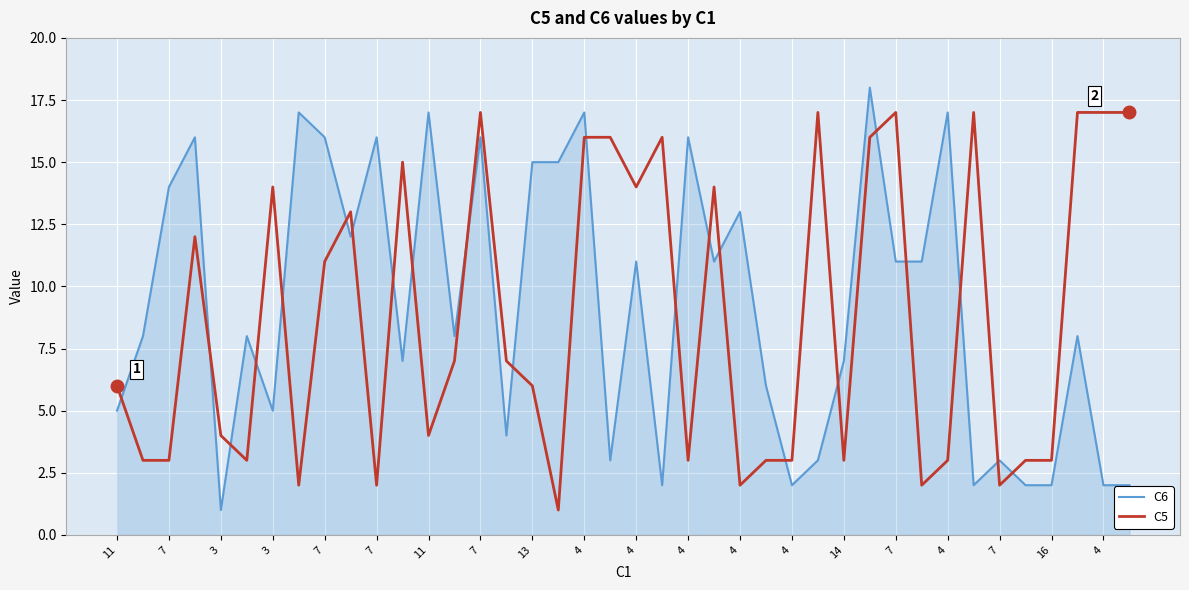

True or false: C5 and C6 intersect in this chart.

True